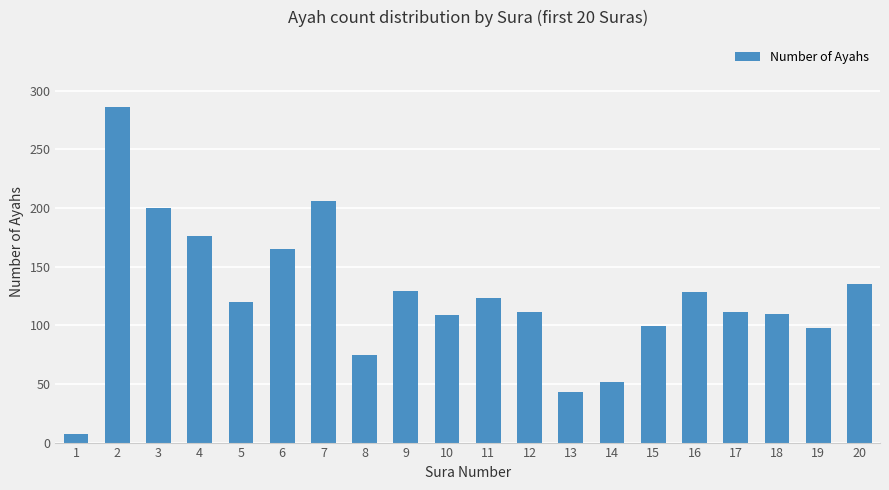

Does the chart contain stacked bars?

No